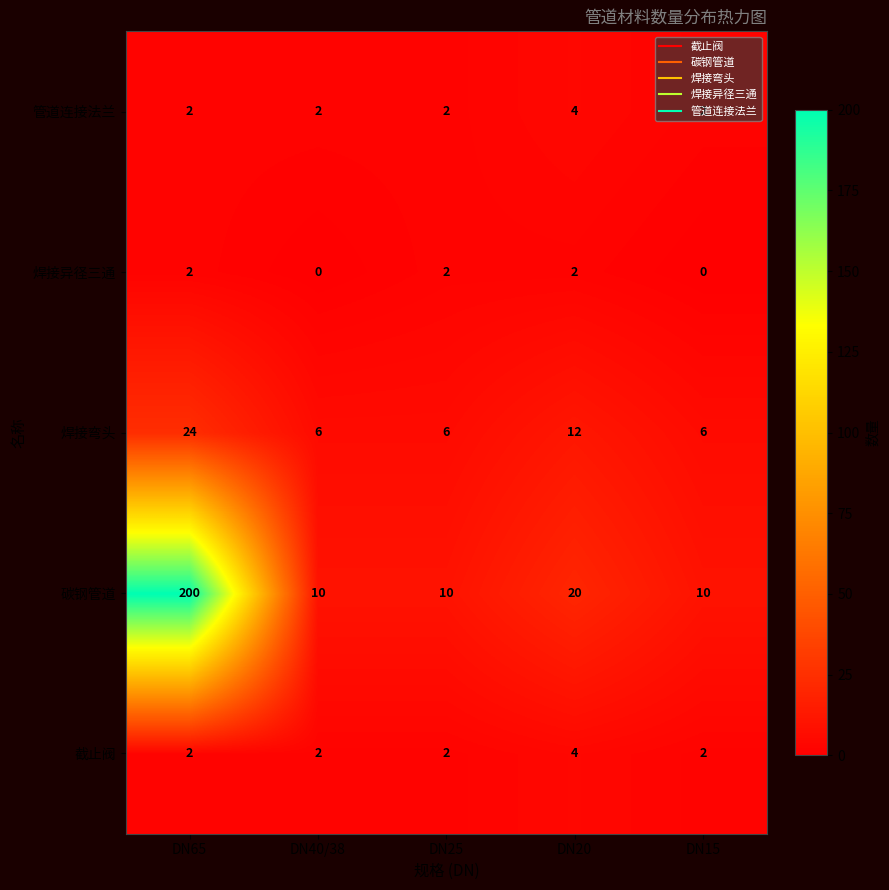

True or false: 焊接弯头 has a value of 6 at DN15.

True